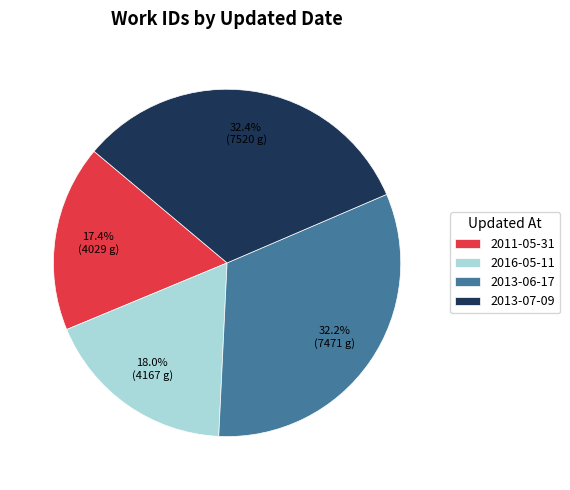

Which has a higher value, 2013-07-09 or 2011-05-31?

2013-07-09